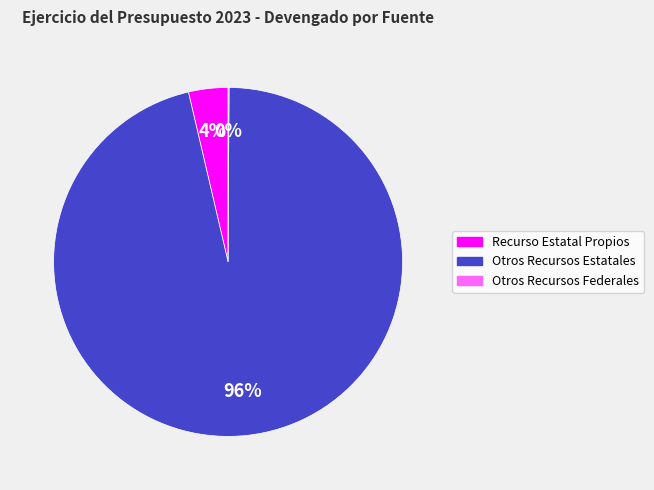

Is it true that Otros Recursos Estatales is 96% of the pie?

True